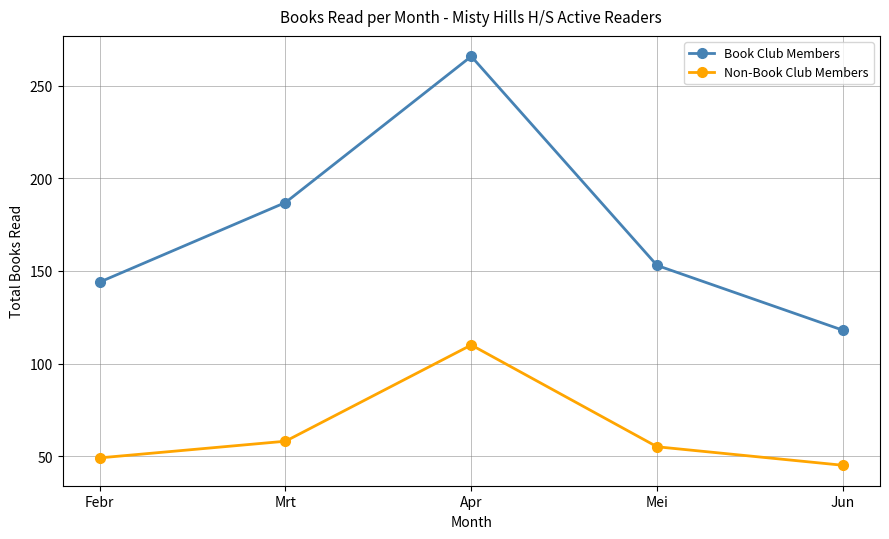

True or false: Book Club Members has more than 1 points higher than both neighbors.

False